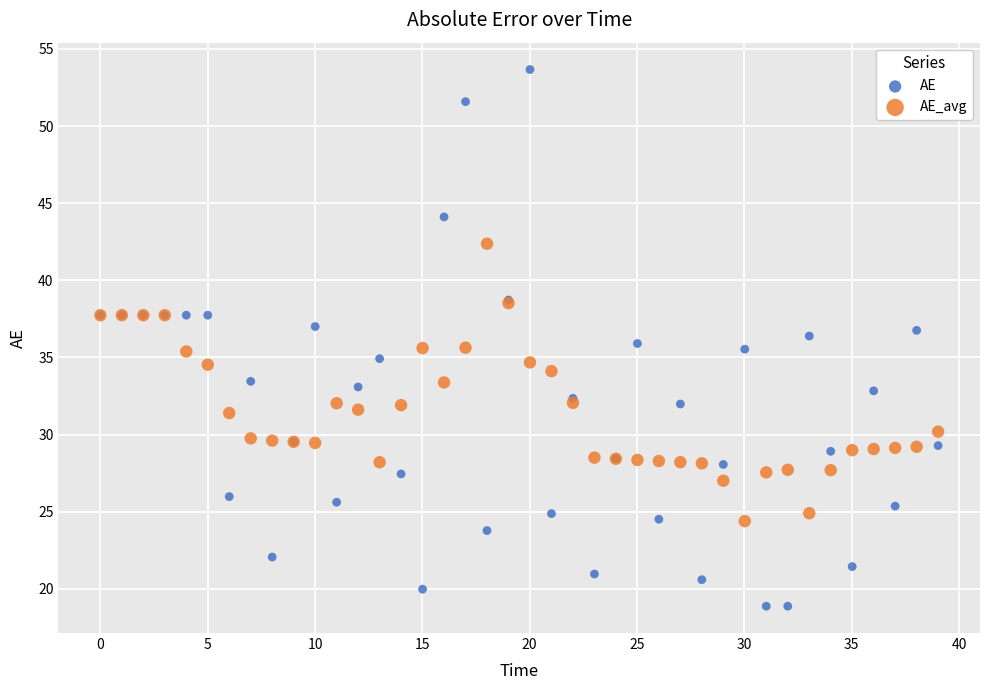

Which series reaches the maximum Y coordinate?

AE